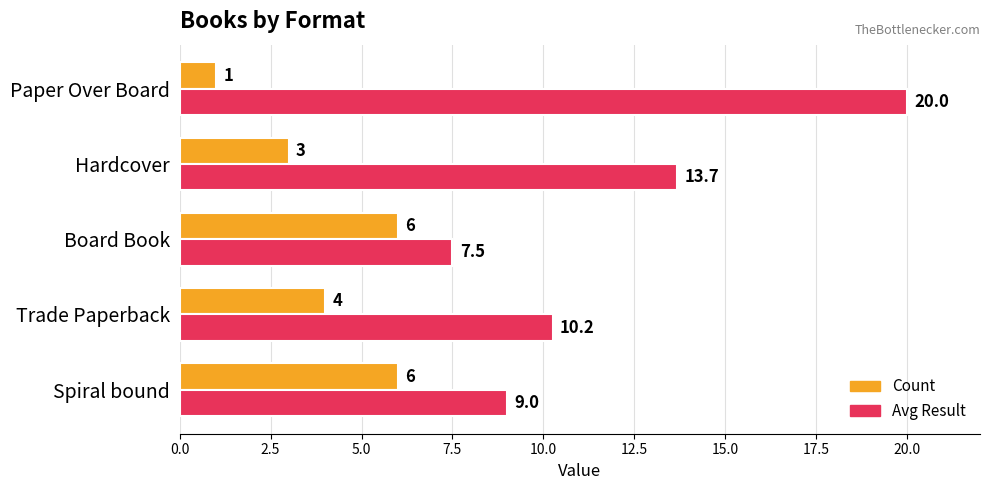

At Hardcover, list the series in order from smallest to largest.

Count, Avg Result